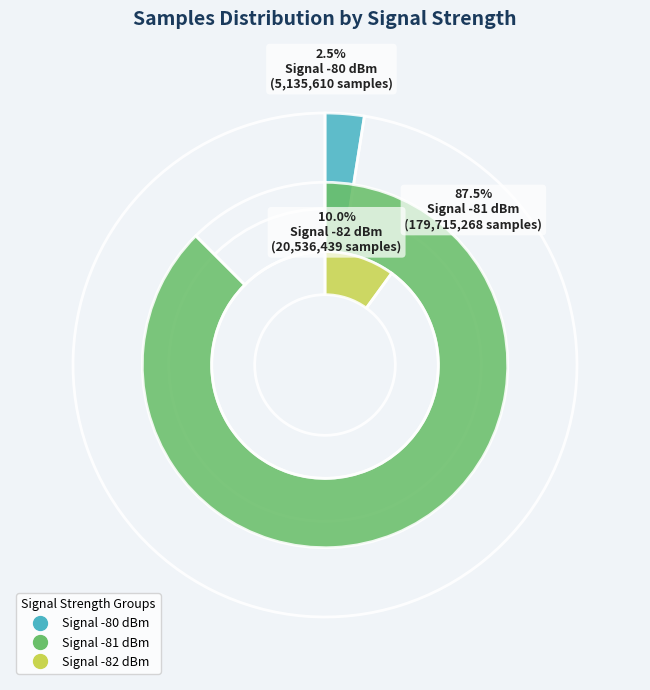

Does 22 represent more than half of the total?

No